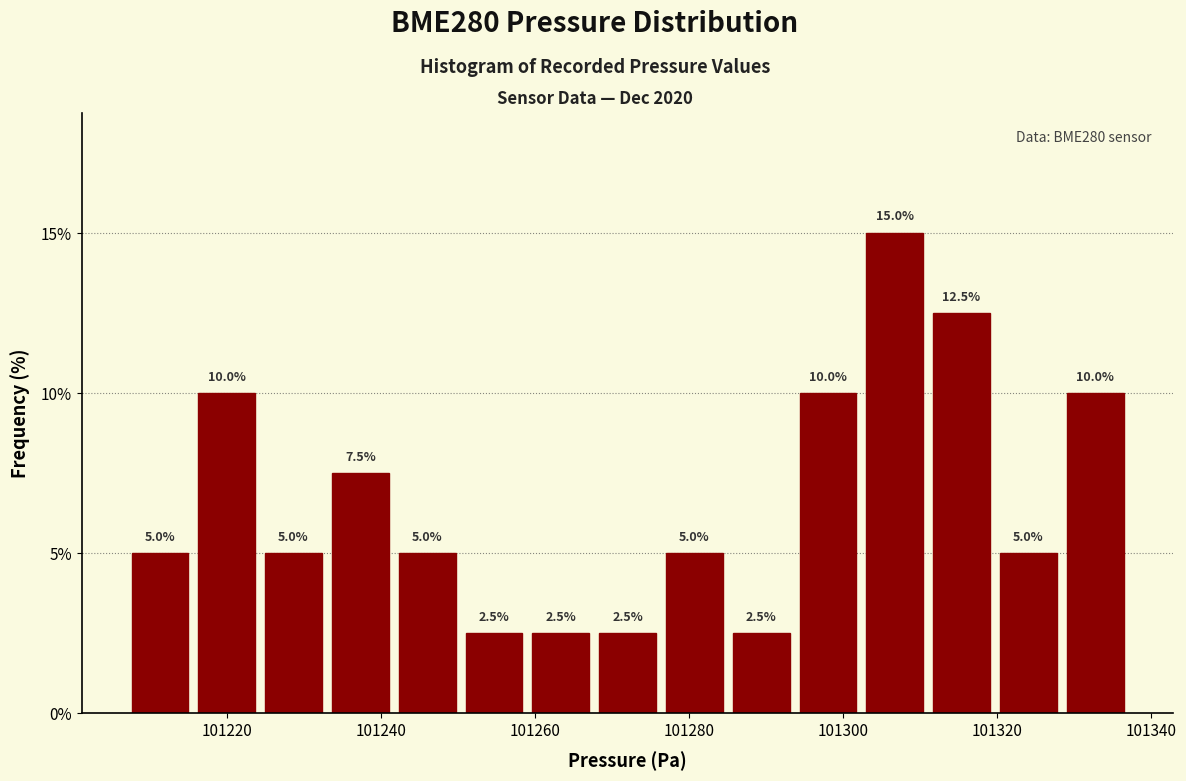

Which range on the x-axis has the tallest bar?

101302 to 101312